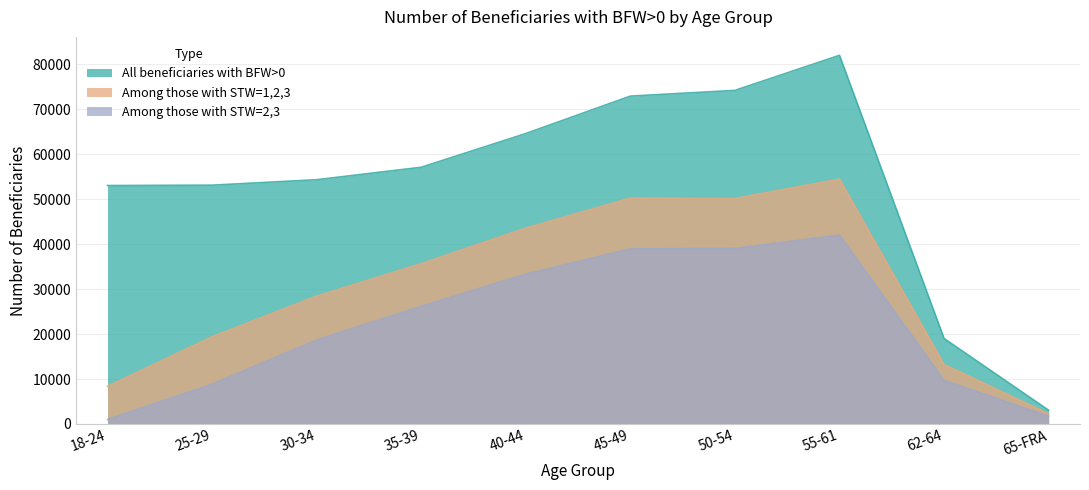

Is the value of Among those with STW=2,3 at 50-54 greater than the value of Among those with STW=1,2,3 at 18-24?

Yes